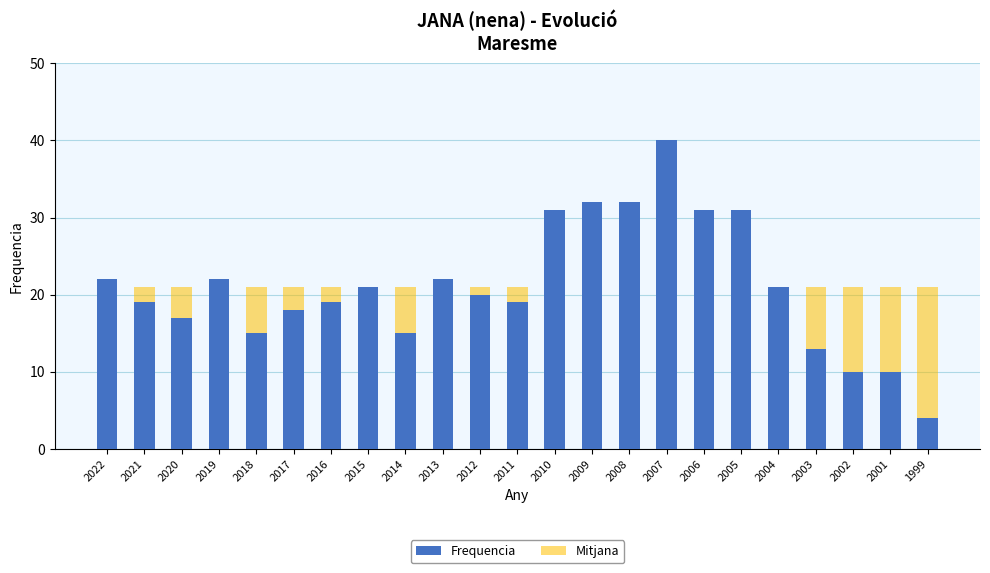

Reading left to right, list all the values displayed in this chart.

Frequencia: 2022=22.0	2021=19.0	2020=17.0	2019=22.0	2018=15.0	2017=18.0	2016=19.0	2015=21.0	2014=15.0	2013=22.0	2012=20.0	2011=19.0	2010=31.0	2009=32.0	2008=32.0	2007=40.0	2006=31.0	2005=31.0	2004=21.0	2003=13.0	2002=10.0	2001=10.0	1999=4.0
Mitjana: 2022=21.0	2021=21.0	2020=21.0	2019=21.0	2018=21.0	2017=21.0	2016=21.0	2015=21.0	2014=21.0	2013=21.0	2012=21.0	2011=21.0	2010=21.0	2009=21.0	2008=21.0	2007=21.0	2006=21.0	2005=21.0	2004=21.0	2003=21.0	2002=21.0	2001=21.0	1999=21.0